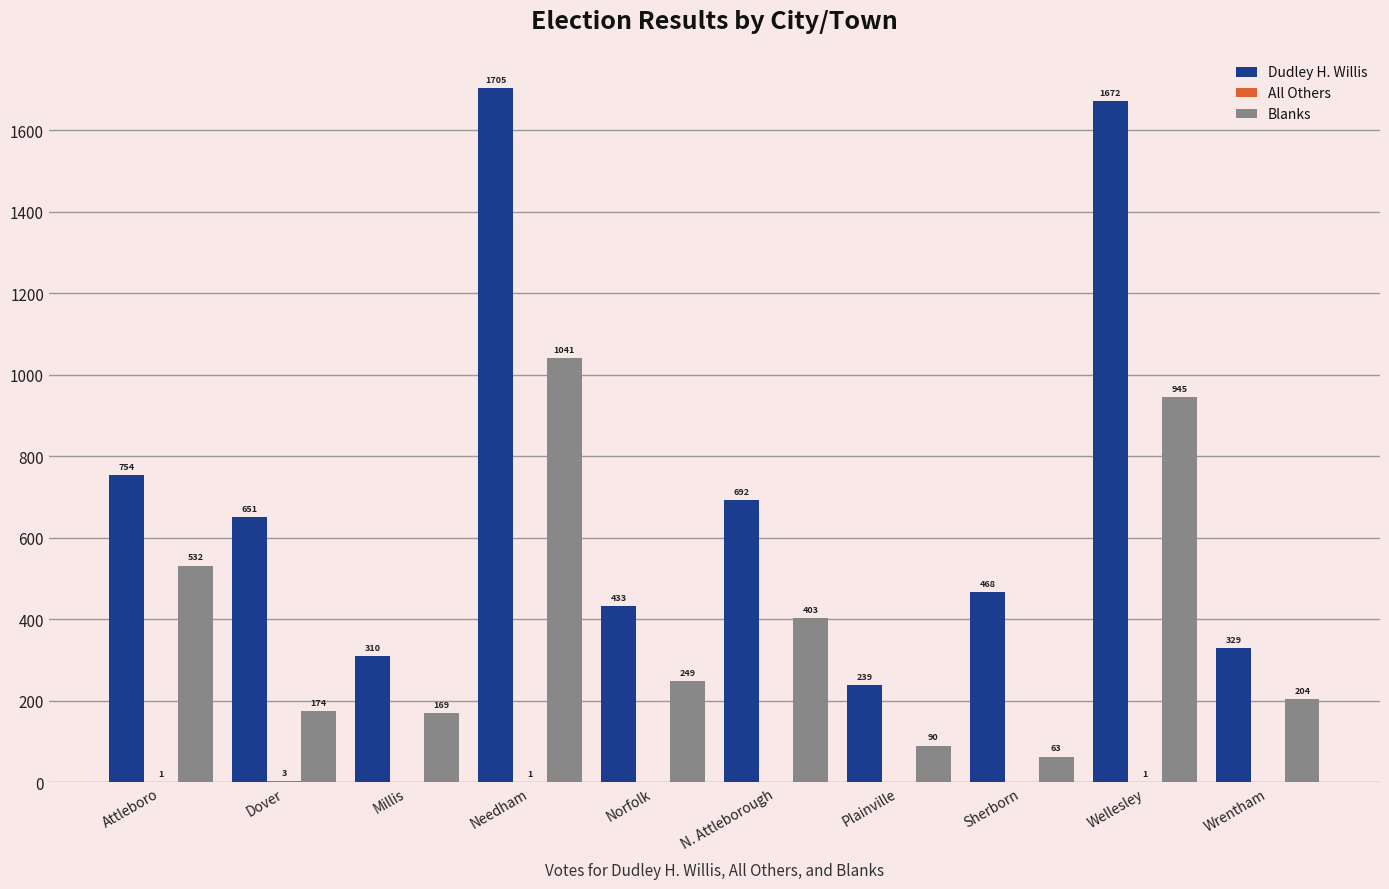

What is the total value across all series at Sherborn?

531